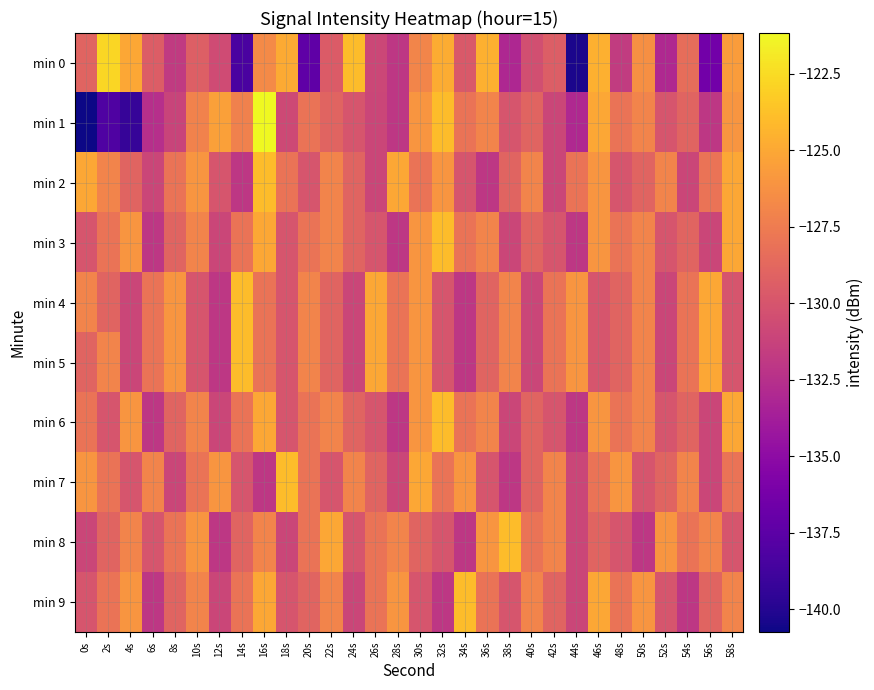

Which series has the largest range (max minus min)?

min 1